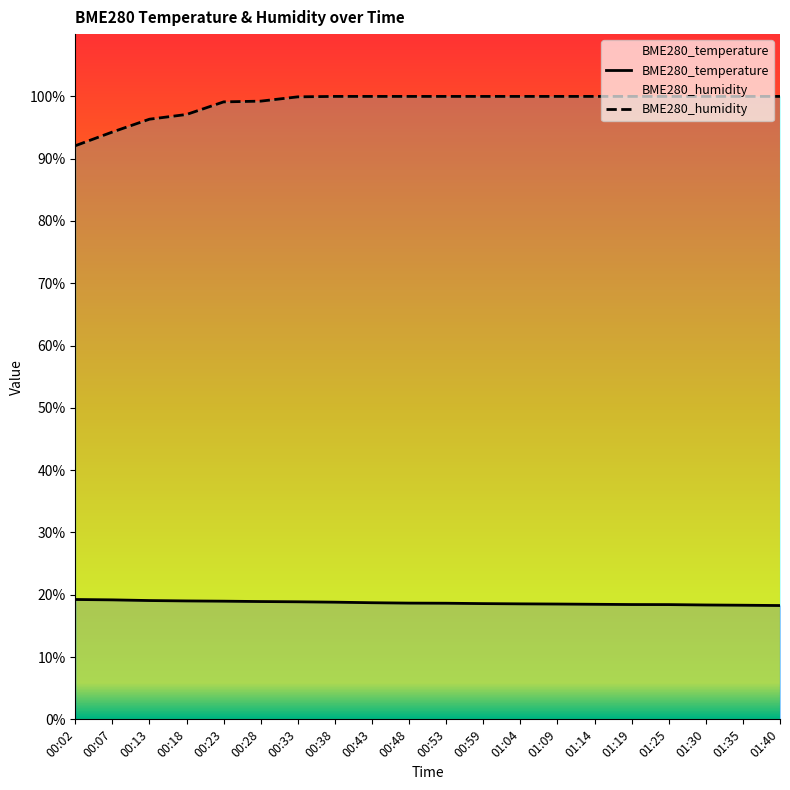

What position from the right is 01:09?

7